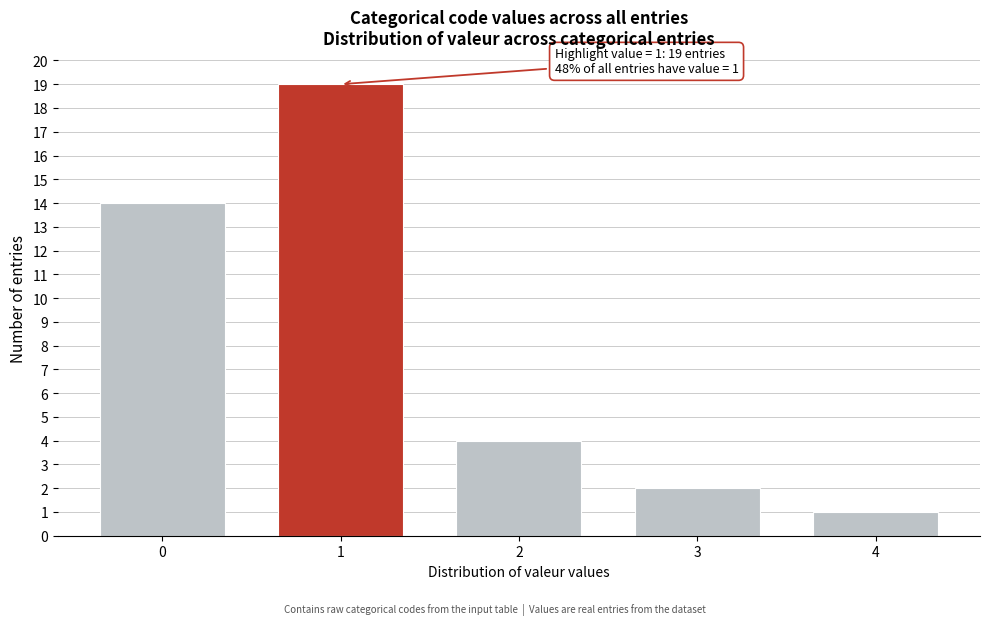

Reading left to right, list all the values displayed in this chart.

0=14	1=19	2=4	3=2	4=1